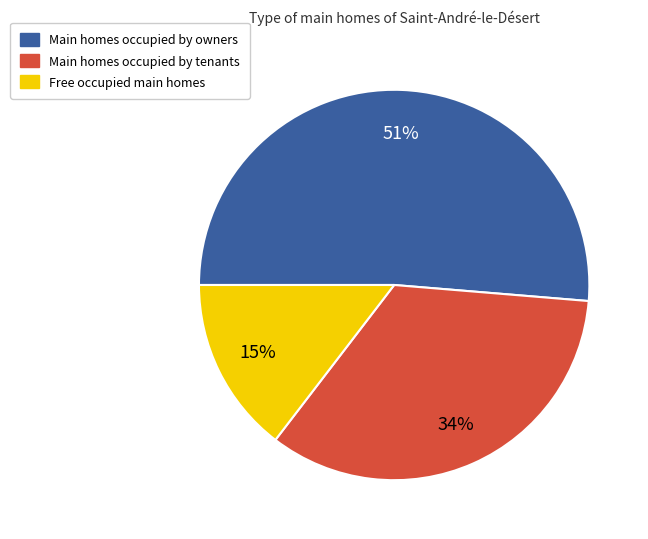

How many slices are in this pie chart?

3